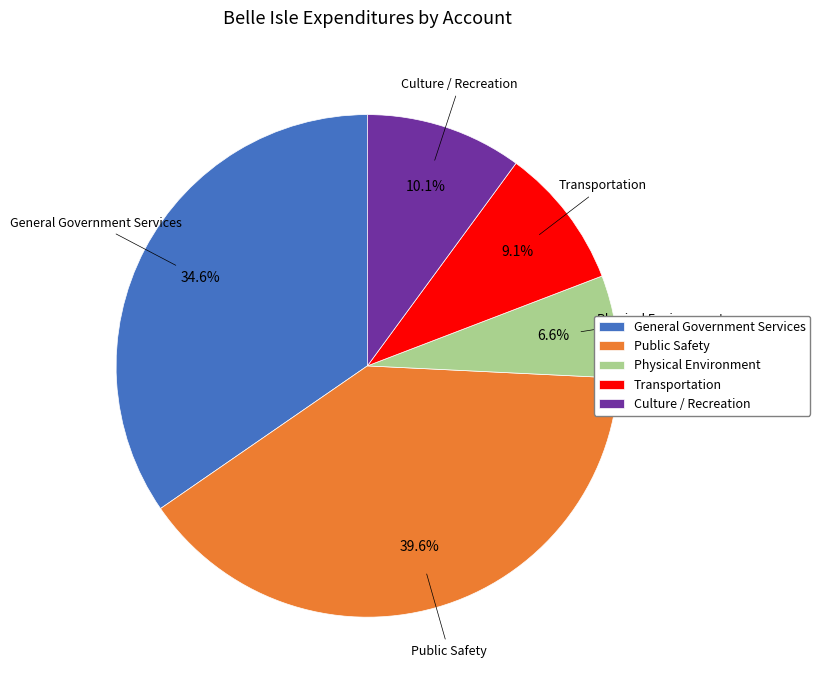

Does Culture / Recreation represent more than half of the total?

No